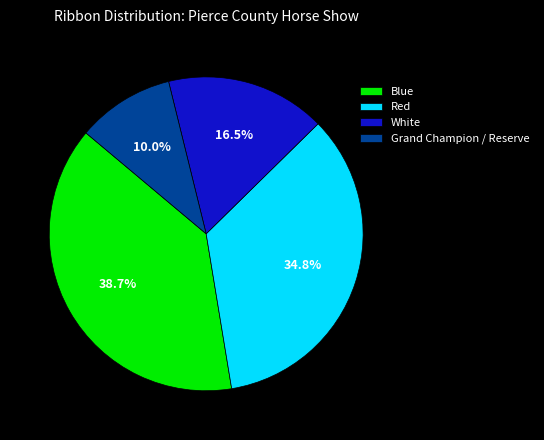

What is the ratio of the value at Red to the value at White?

2.1